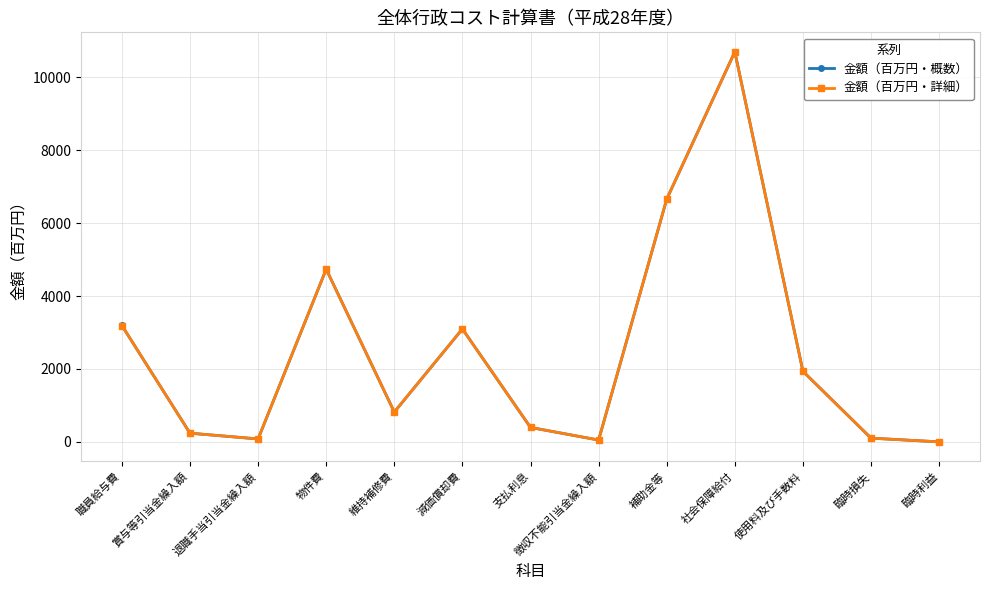

Count the number of categories in the chart.

13